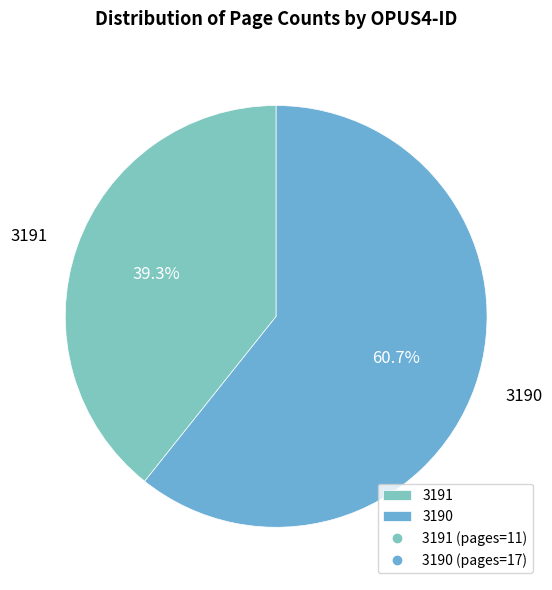

What percentage do 3190 and 3191 together represent?

100.0%